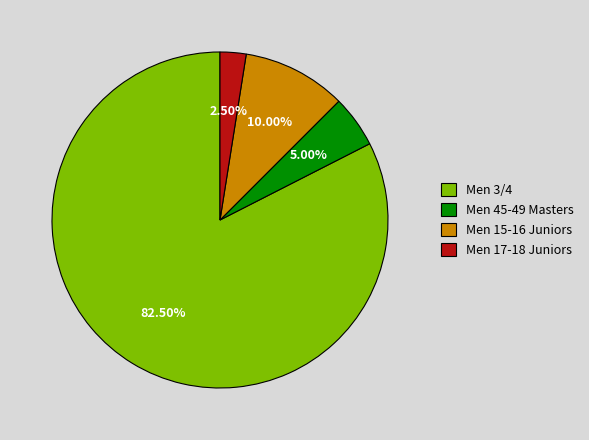

Which slice is the smallest?

Men 17-18 Juniors